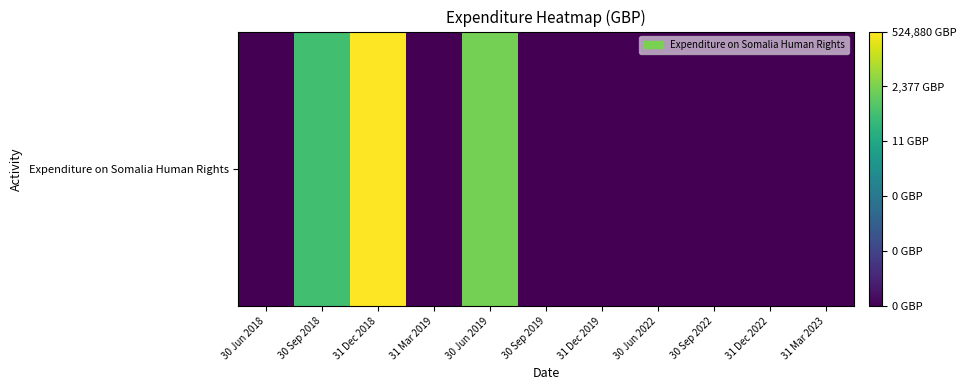

At which label is the value closest to 0?

30 Sep 2018